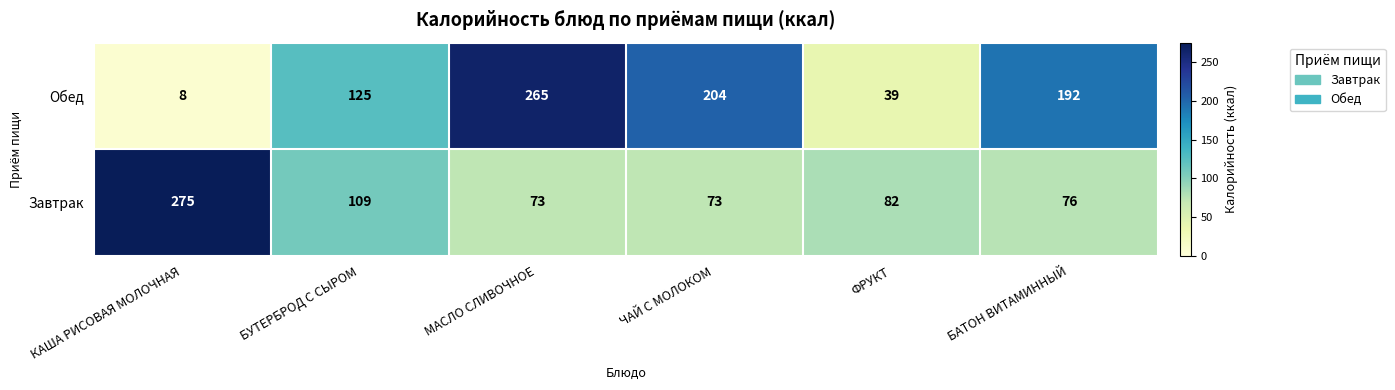

Which series has the largest range (max minus min)?

Обед